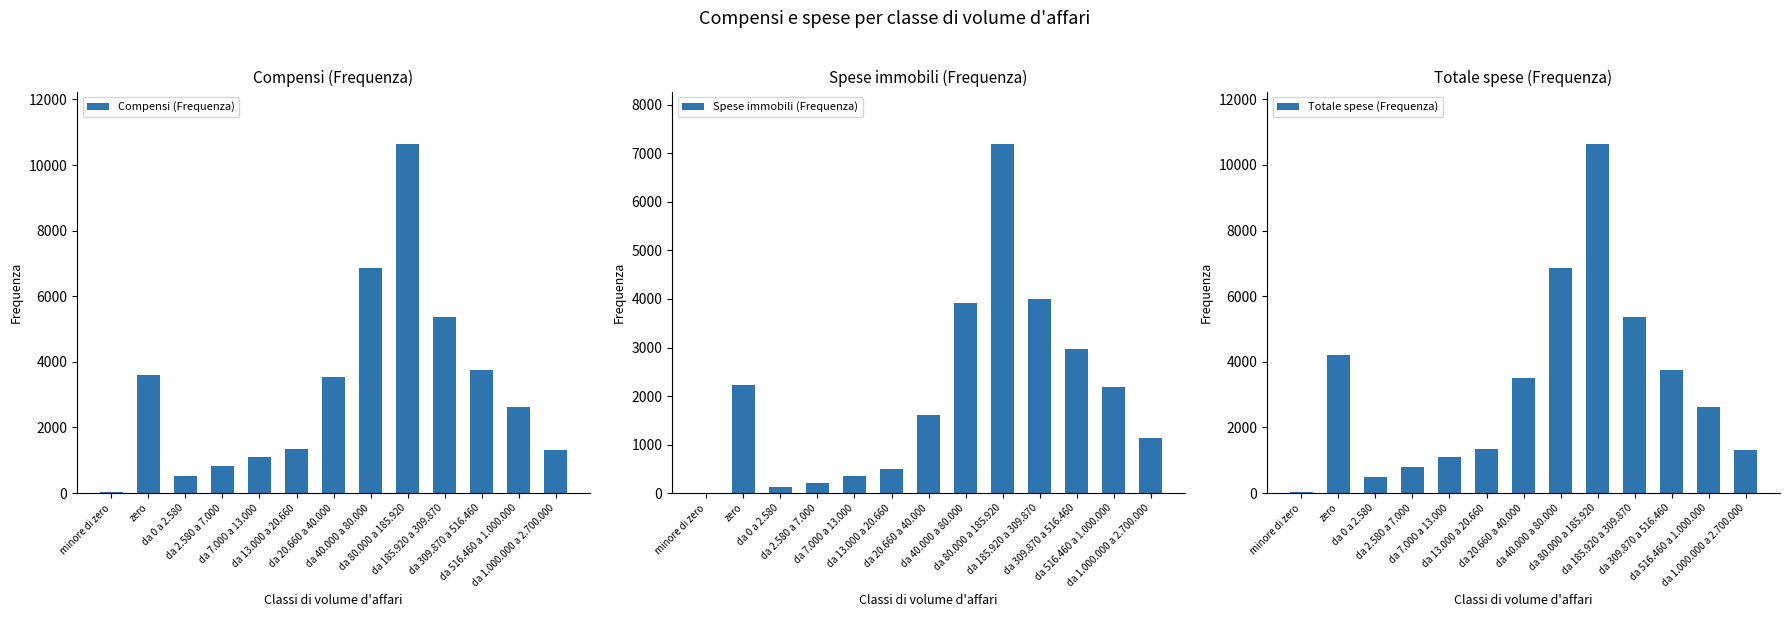

What is the label of the 13th bar from the left?

da 1.000.000 a 2.700.000